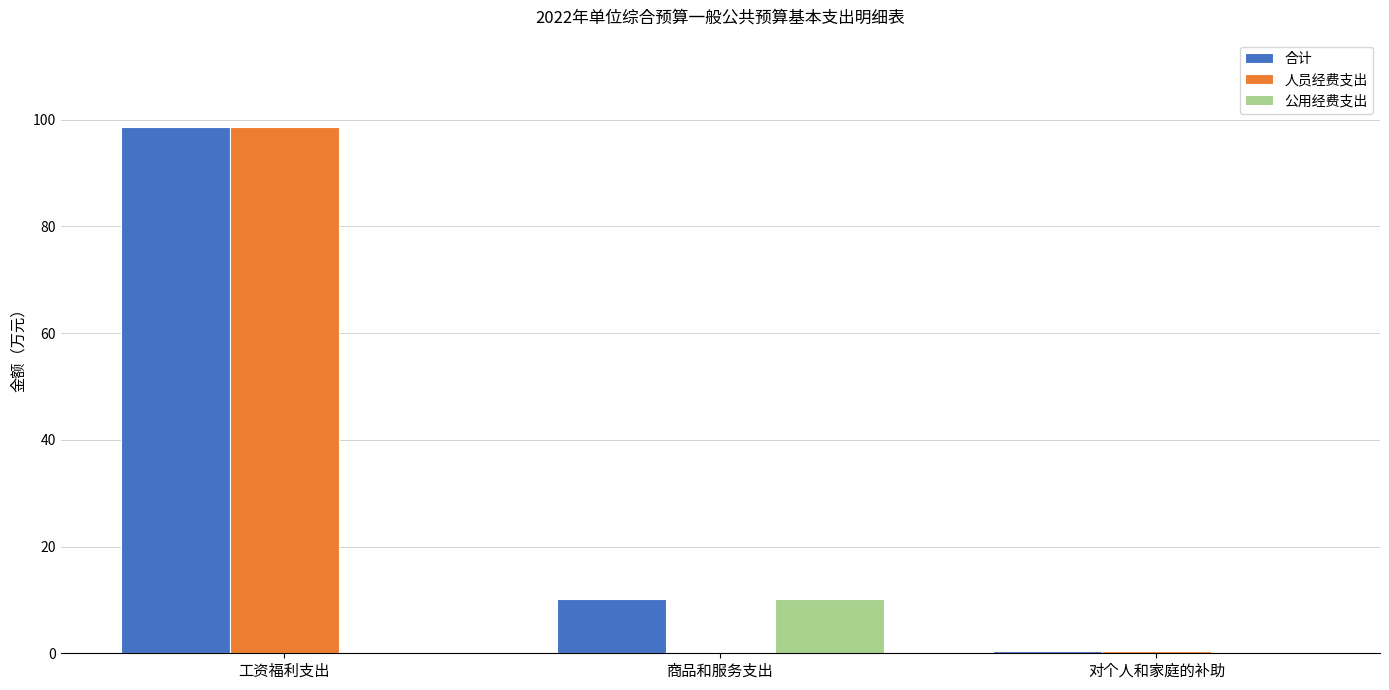

Is it true that 合计 equals 0.4 at 对个人和家庭的补助?

True